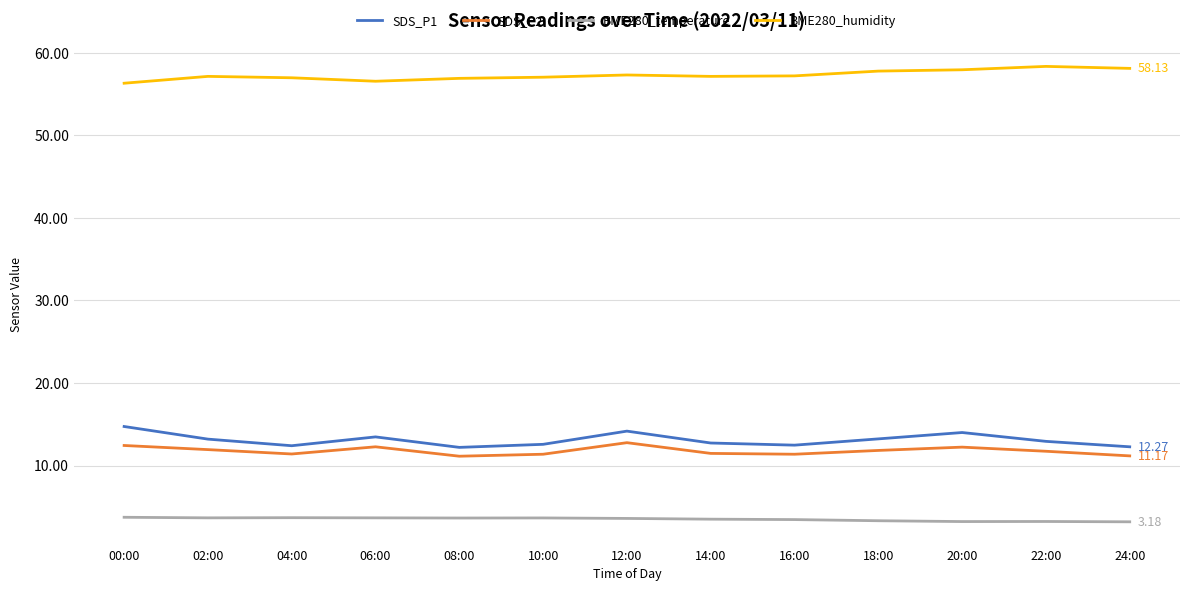

True or false: BME280_temperature and BME280_humidity intersect in this chart.

False